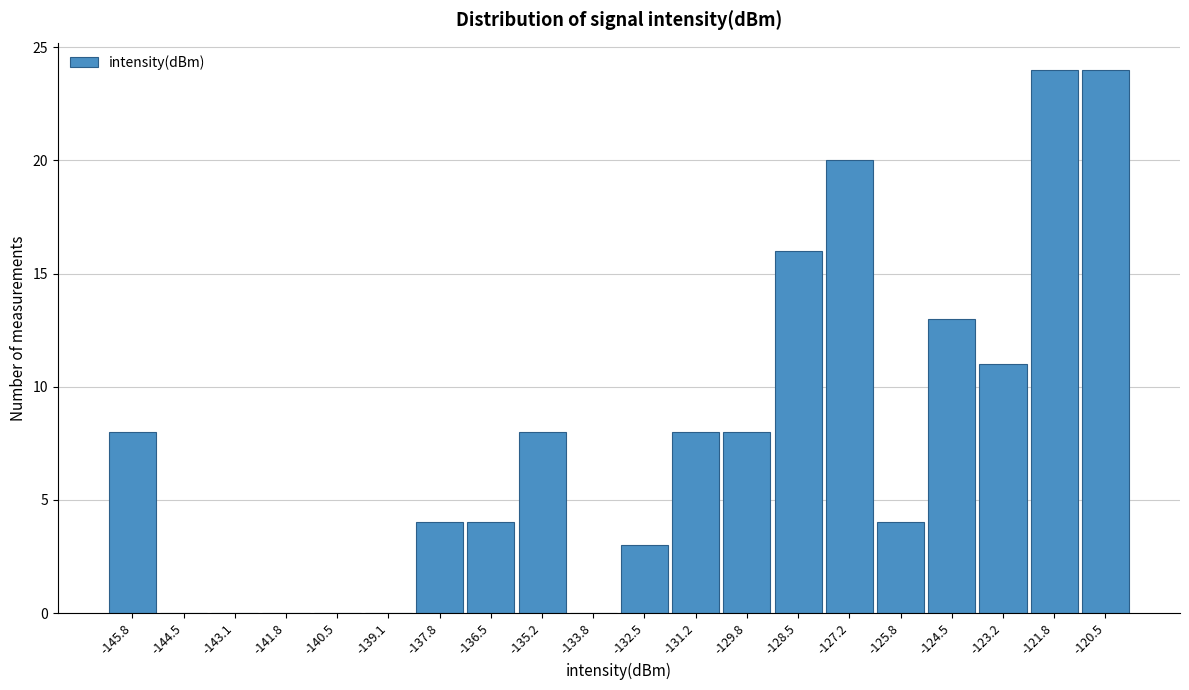

Reading right to left, list all the values displayed in this chart.

-120.5=24	-121.8=24	-123.2=11	-124.5=13	-125.8=4	-127.2=20	-128.5=16	-129.8=8	-131.2=8	-132.5=3	-133.8=0	-135.2=8	-136.5=4	-137.8=4	-139.1=0	-140.5=0	-141.8=0	-143.1=0	-144.5=0	-145.8=8